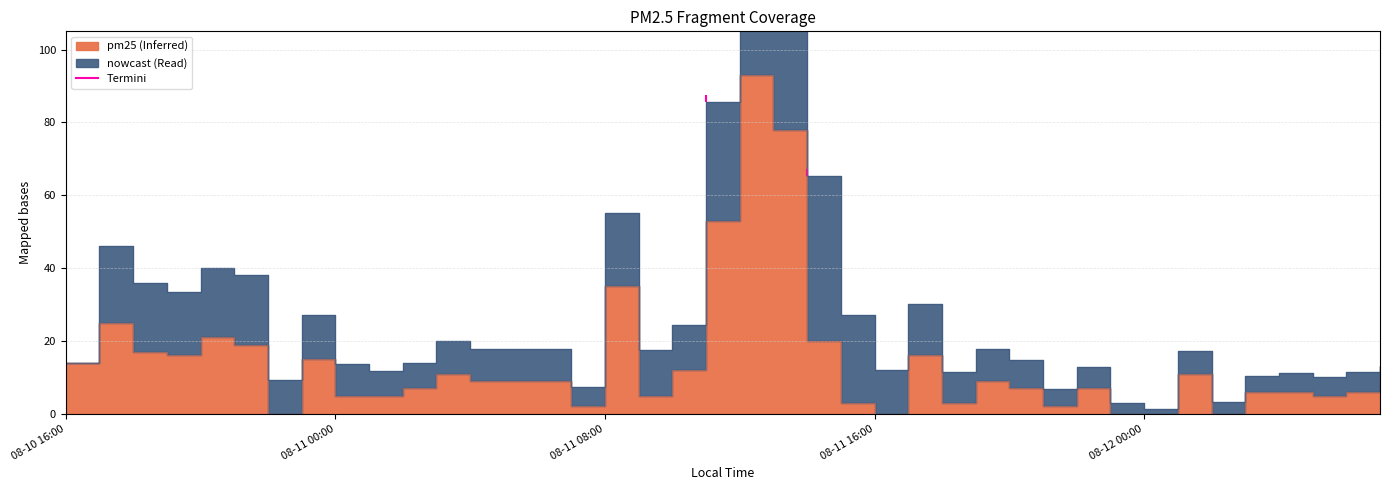

What is the sum of all values?

568